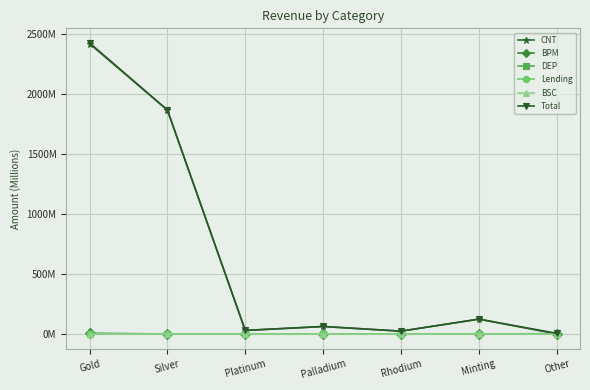

Between Platinum and Other, which series saw the biggest shift?

CNT